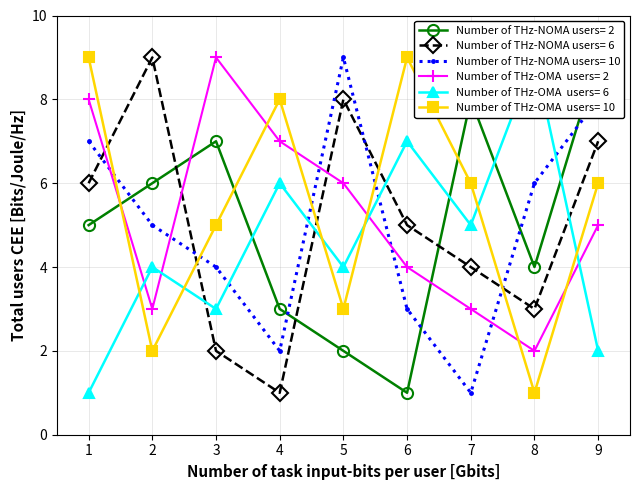

What is the sum of the col_4 values at 2 and 5?

8